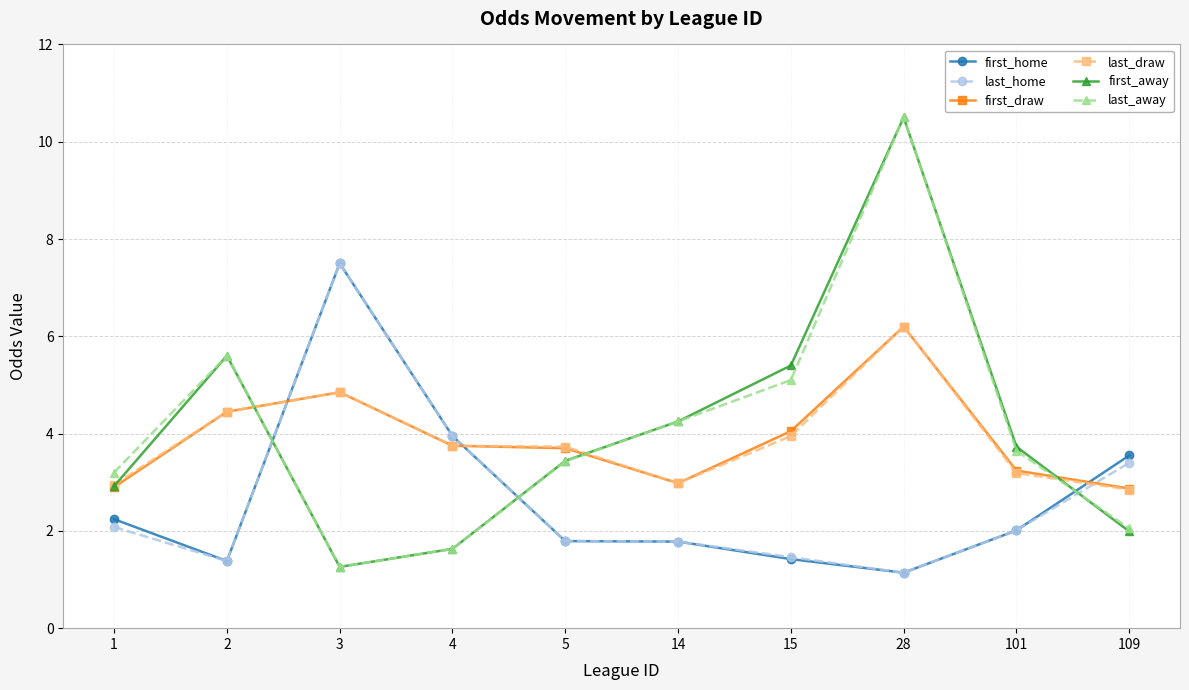

Does the chart display data point markers on the line(s)?

Yes